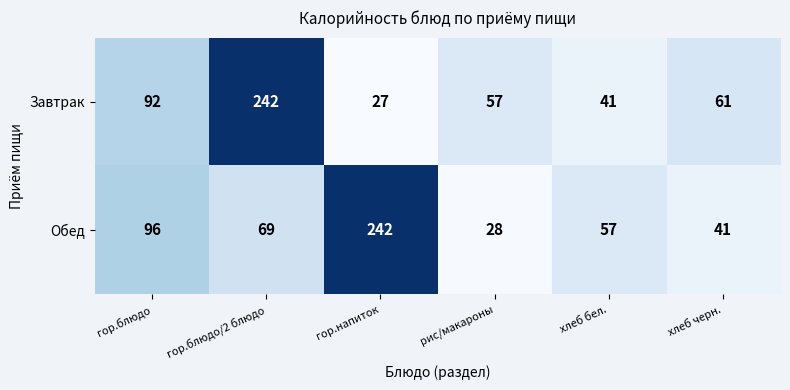

Which series has the widest spread of values?

Завтрак